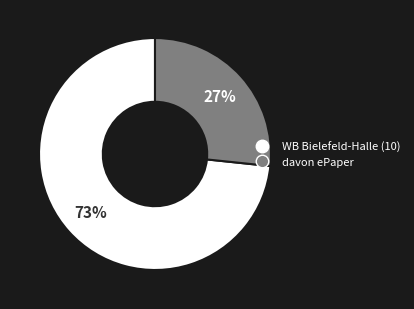

Do WB Bielefeld-Halle (10) and davon ePaper together represent more than half of the pie?

Yes